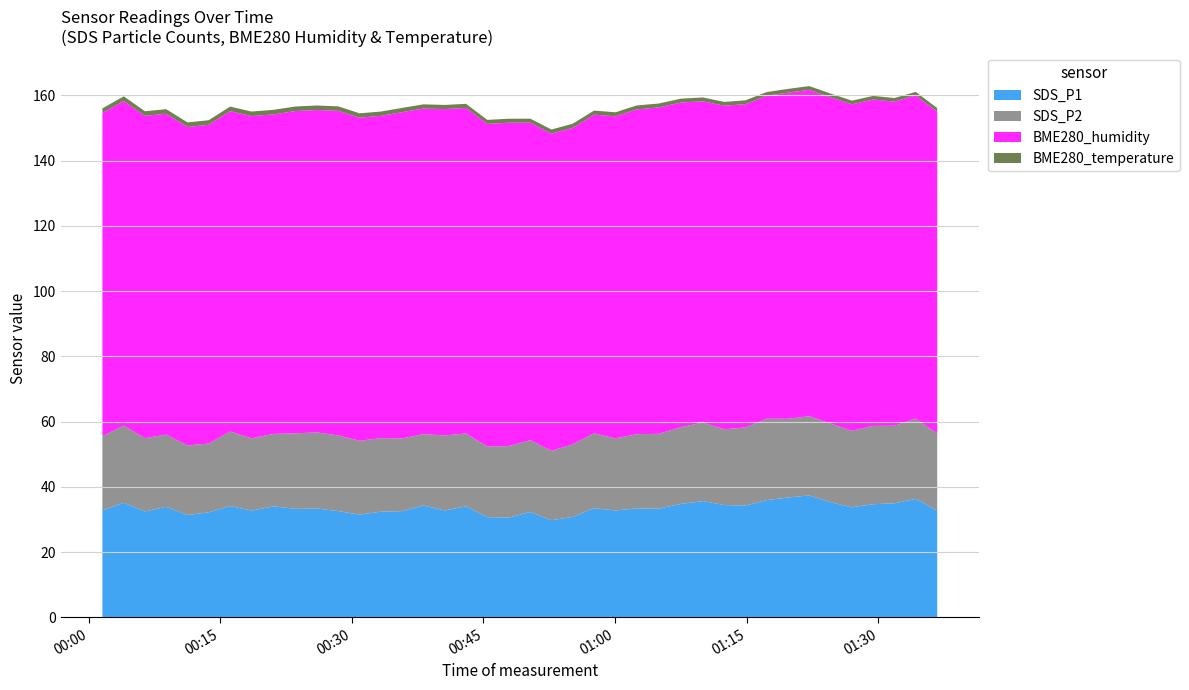

Reading left to right, extract all data points from this chart.

SDS_P1: 32.8	35.1	32.5	33.9	31.4	32.2	34.1	32.8	34.0	33.3	33.4	32.6	31.5	32.4	32.6	34.3	32.8	34.0	30.7	30.6	32.3	29.8	30.8	33.5	32.8	33.4	33.4	34.8	35.6	34.5	34.3	36.0	36.8	37.4	35.3	33.8	34.7	35.0	36.4	32.8
SDS_P2: 22.8	23.6	22.5	22.1	21.3	21.1	22.8	22.1	22.2	23.1	23.3	23.2	22.6	22.5	22.2	21.9	23.0	22.3	21.6	21.9	22.0	21.2	22.3	22.9	22.1	22.8	22.9	23.5	24.1	23.2	23.9	24.9	24.1	24.3	24.1	23.5	24.0	23.8	24.6	23.6
BME280_humidity: 99.0	99.5	98.7	98.3	97.6	97.7	98.2	98.7	97.9	98.8	98.8	99.5	99.0	98.8	100.0	99.8	100.0	99.7	98.8	99.1	97.3	97.2	97.0	97.6	98.7	99.5	100.0	99.5	98.4	99.2	99.0	99.0	99.9	100.0	100.0	100.0	100.0	99.3	99.1	98.6
BME280_temperature: 1.4	1.4	1.4	1.4	1.4	1.4	1.4	1.4	1.4	1.4	1.4	1.4	1.3	1.3	1.3	1.3	1.3	1.3	1.2	1.2	1.2	1.3	1.3	1.2	1.2	1.2	1.2	1.2	1.2	1.2	1.2	1.1	1.1	1.1	1.1	1.1	1.1	1.1	1.1	1.1